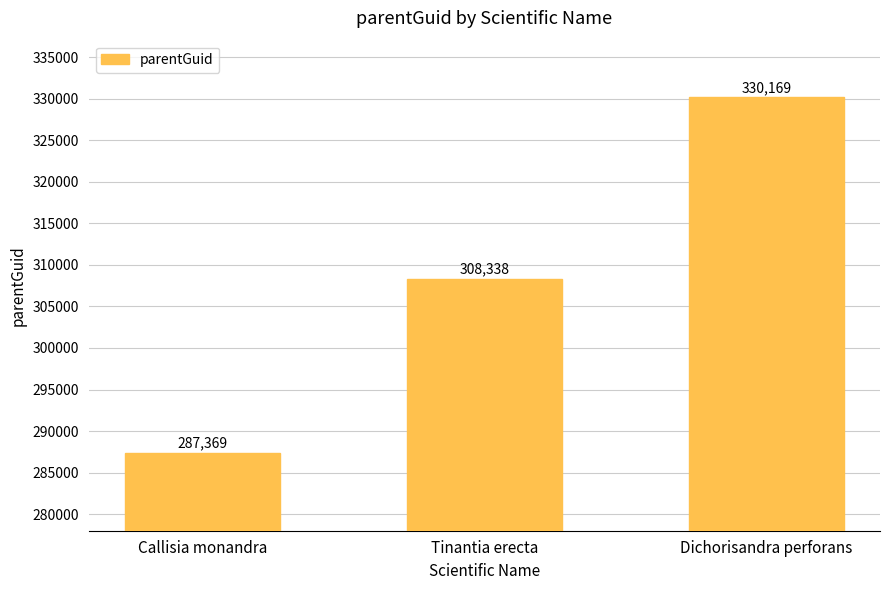

Approximately how many times larger is the value at Dichorisandra perforans compared to Tinantia erecta?

1.1